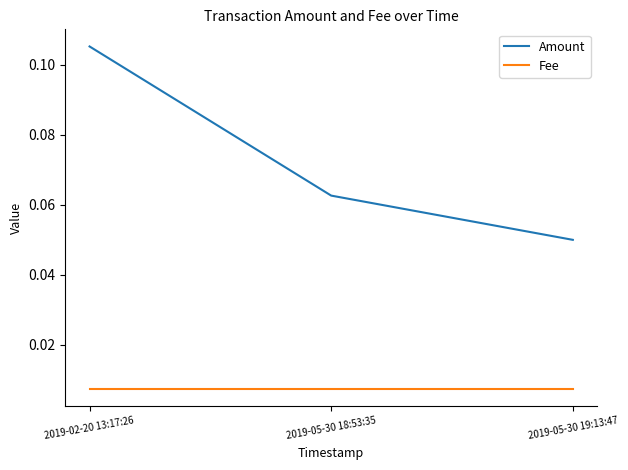

How many Amount values are between 0 and 1?

3